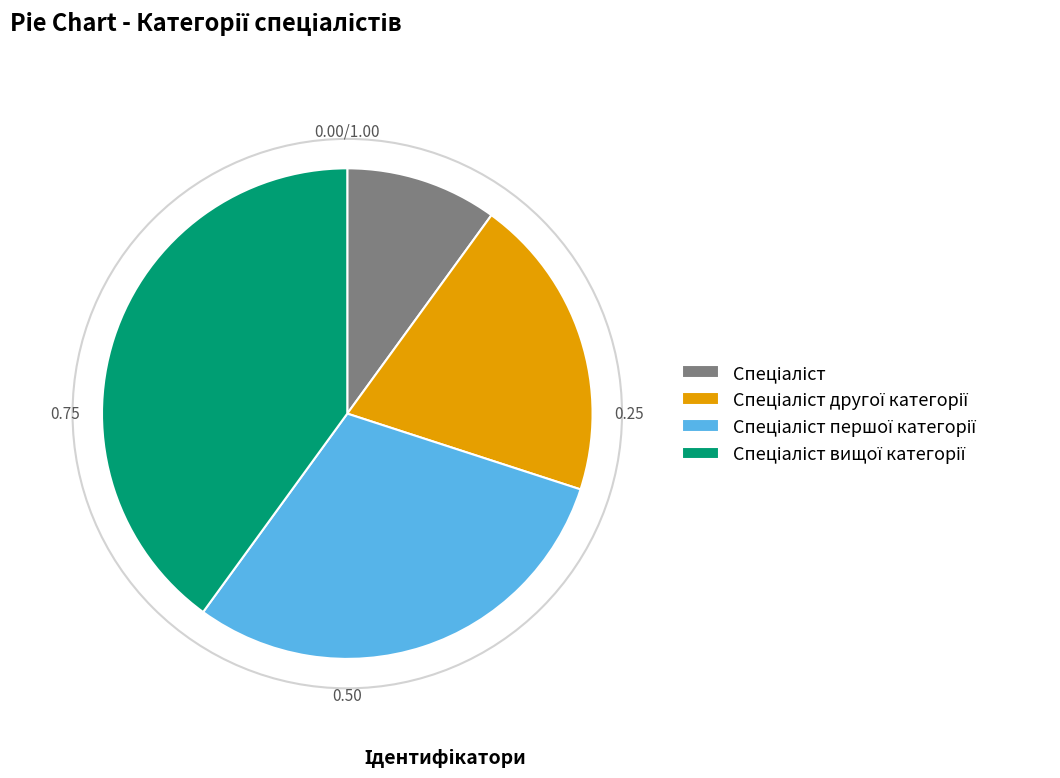

Is there any slice that represents more than half of the pie?

No